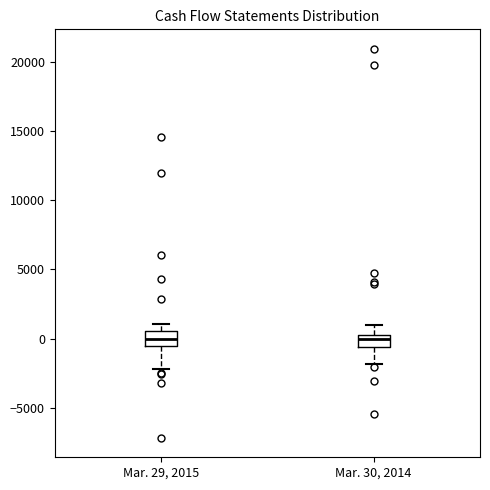

Reading left to right, transcribe this box plot: for each box, give where its median line is, the range the box spans, and where its two whiskers end, as read against the y-axis. The values are not printed on the chart, so give them approximately, as read against the axis.

Mar. 29, 2015: median 0, box -500 to 500, whiskers -2000 to 1000
Mar. 30, 2014: median 0, box -500 to 500, whiskers -2000 to 1000